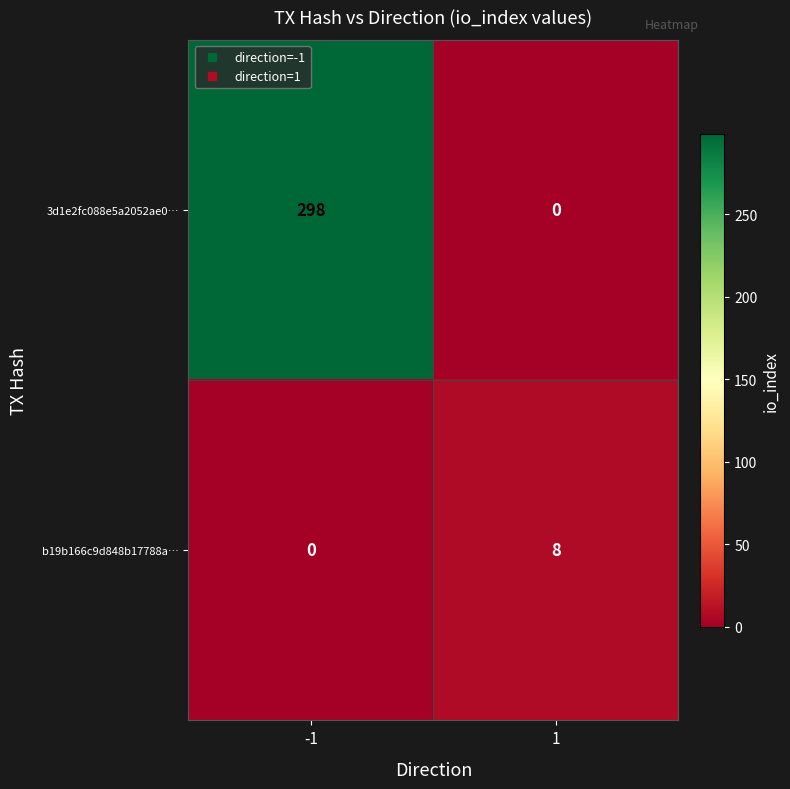

Reading right to left, list all the values displayed in this chart.

3d1e2fc088e5a2052ae0…: 0	298
b19b166c9d848b17788a…: 8	0